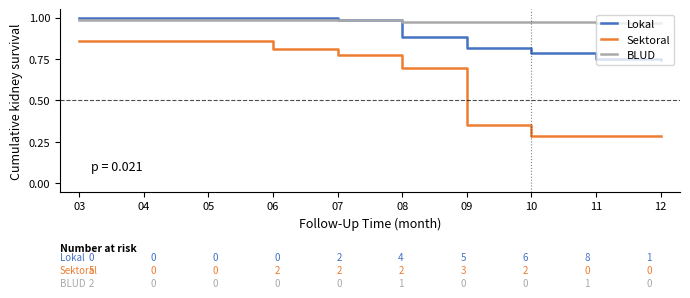

Which series has the largest range (max minus min)?

Sektoral